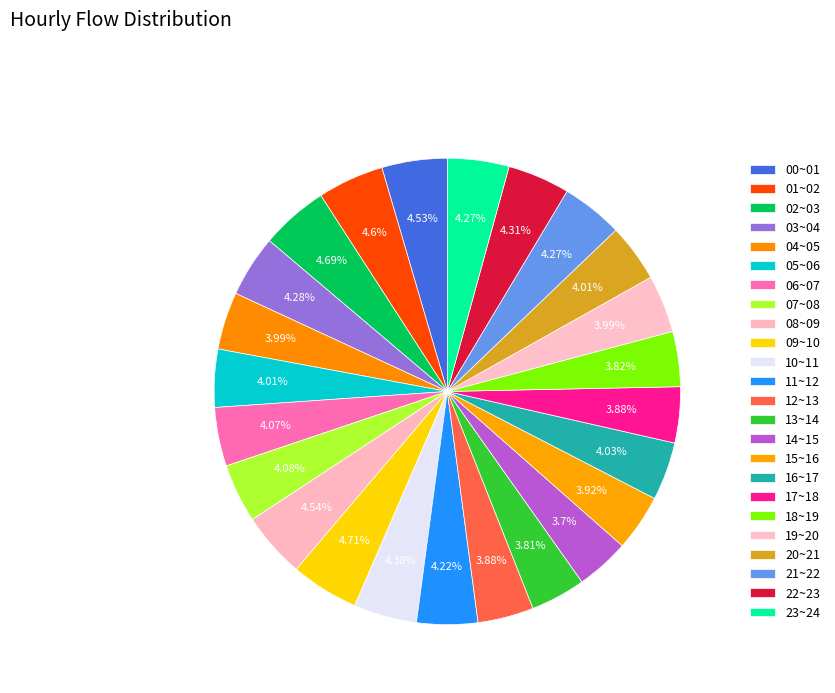

To the nearest percent, what is the average slice percentage?

4%